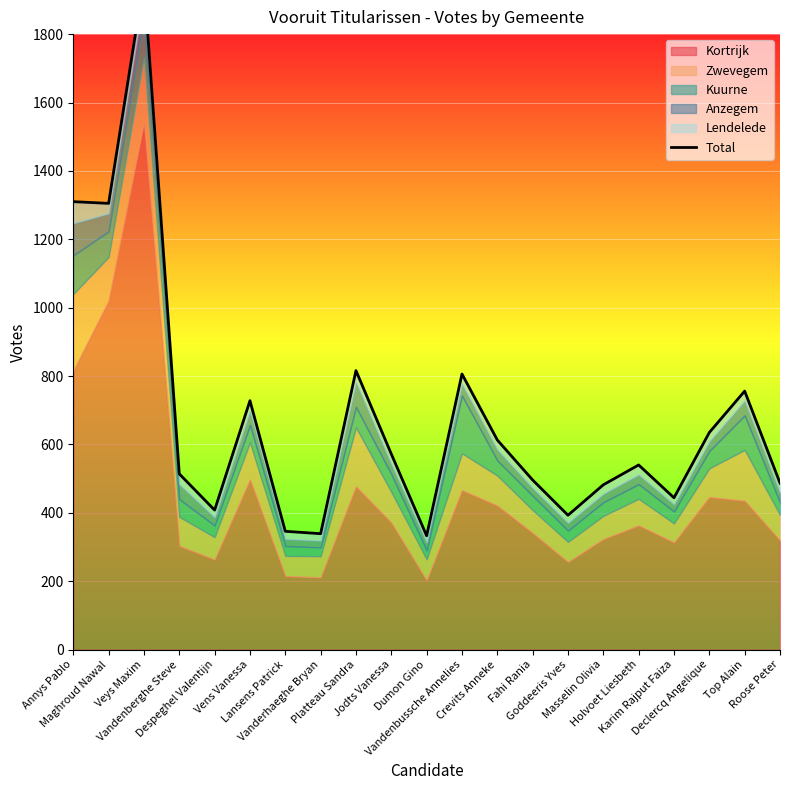

What is the label of the 2nd point from the right?

Top Alain